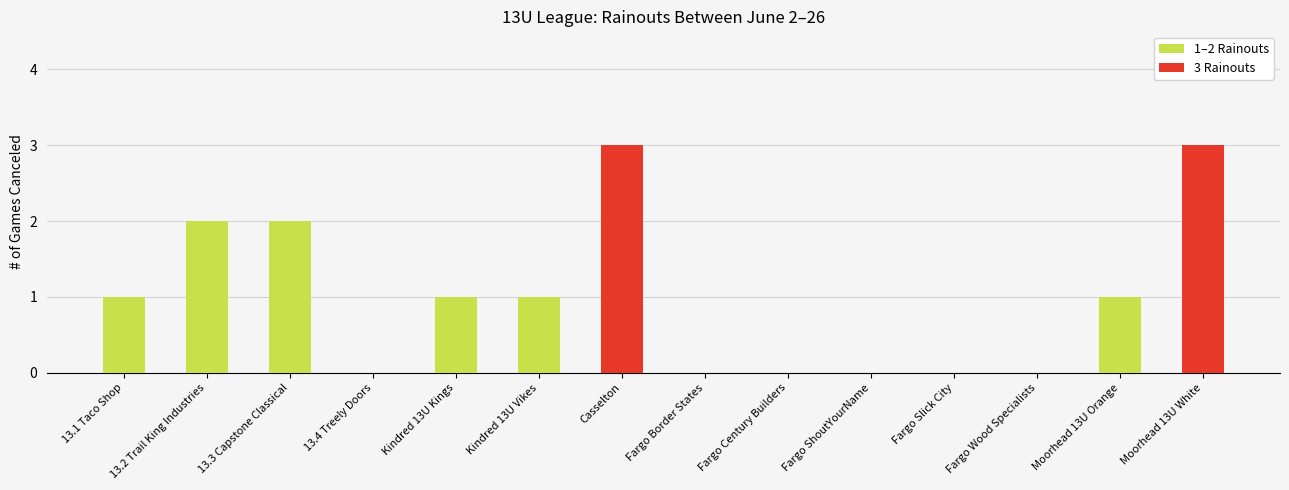

Reading left to right, list all the values displayed in this chart.

1	2	2	0	1	1	3	0	0	0	0	0	1	3